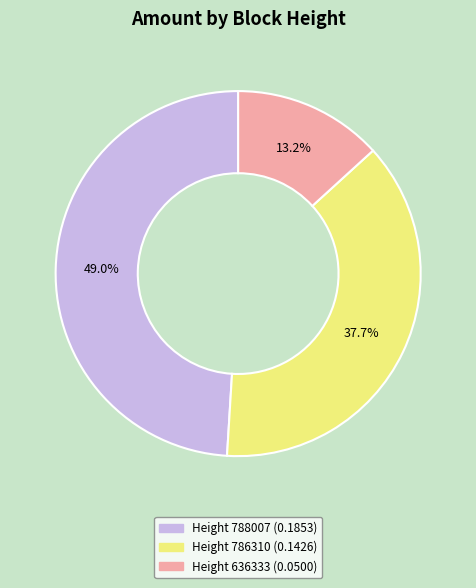

Does any single category account for the majority?

No